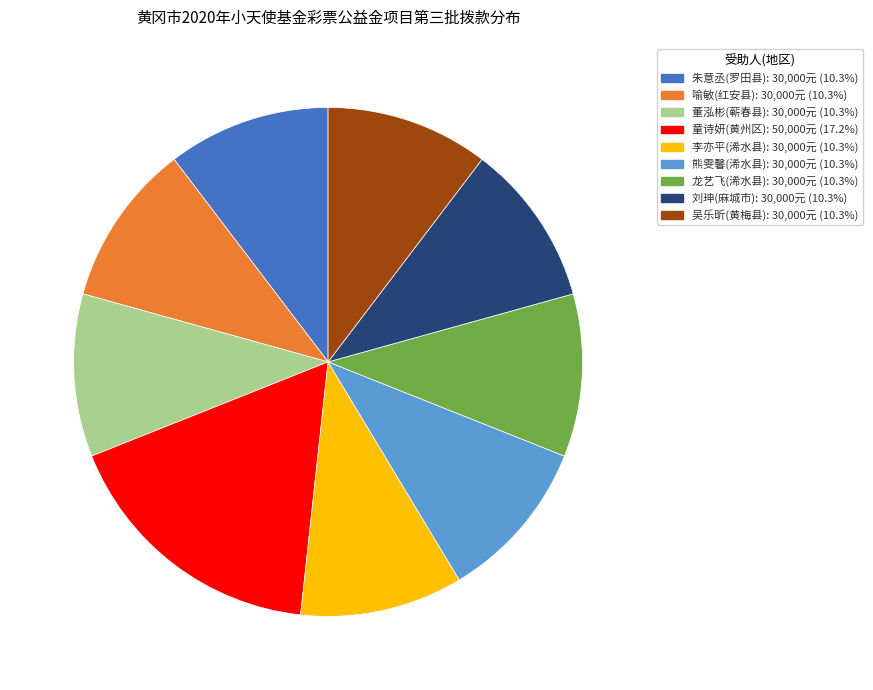

Approximately how many times larger is the value at 朱意丞(罗田县) compared to 龙艺飞(浠水县)?

1.0